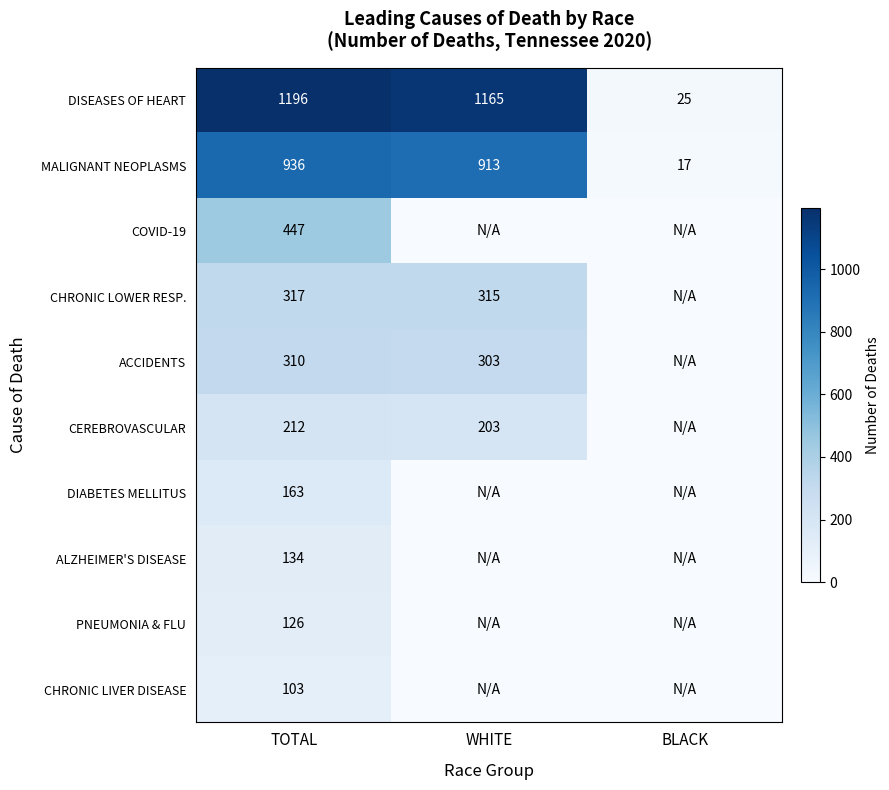

Is it true that DISEASES OF HEART equals 1196 at TOTAL?

True